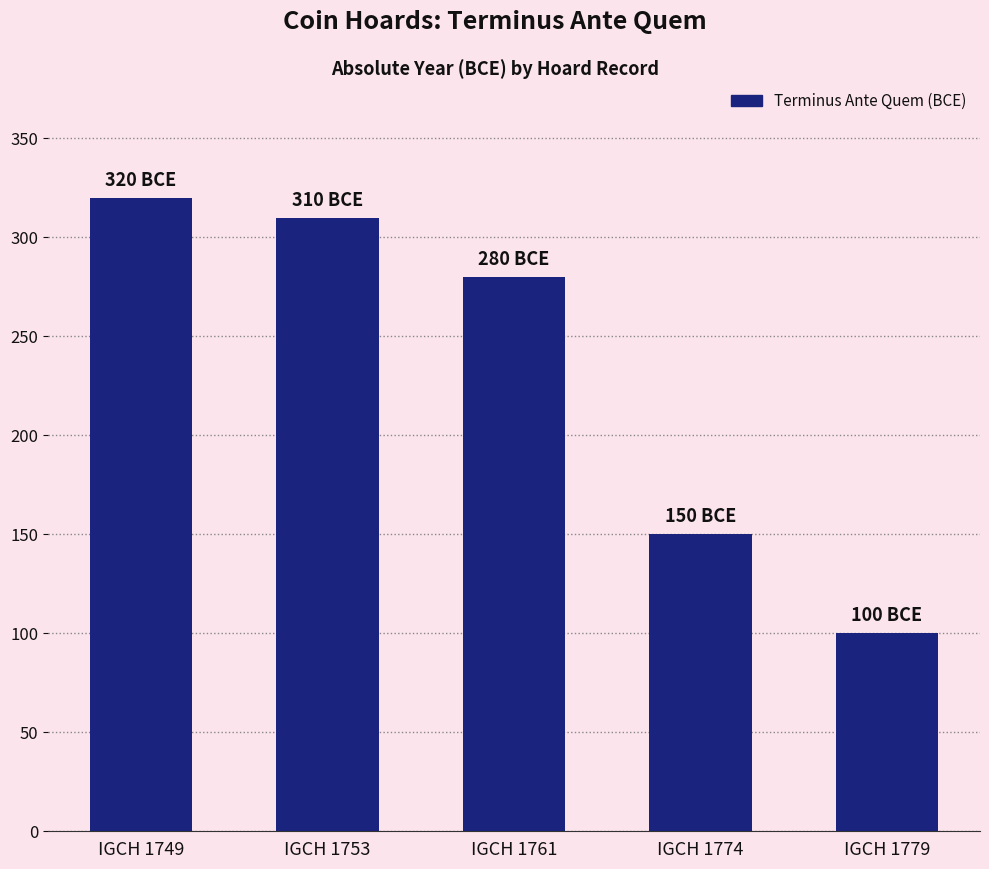

What is the difference between the second highest and minimum values?

210